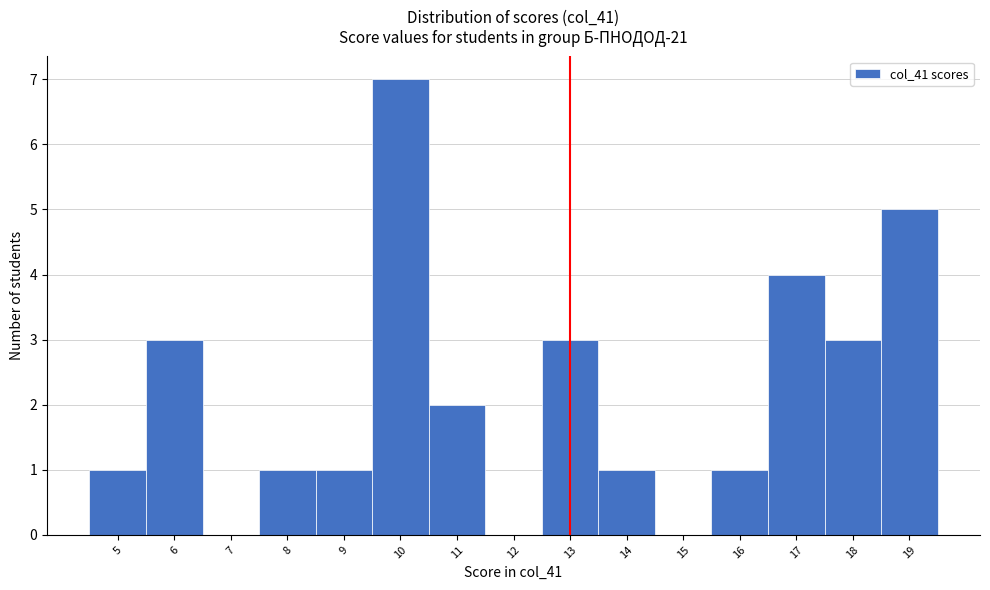

Reading left to right, transcribe this chart: for each bar, give the range it covers on the x-axis and its height. The values are not printed on the chart, so give them approximately, as read against the axis.

4.5 to 5.5: 1
5.5 to 6.5: 3
6.5 to 7.5: 0
7.5 to 8.5: 1
8.5 to 9.5: 1
9.5 to 10.5: 7
10.5 to 11.5: 2
11.5 to 12.5: 0
12.5 to 13.5: 3
13.5 to 14.5: 1
14.5 to 15.5: 0
15.5 to 16.5: 1
16.5 to 17.5: 4
17.5 to 18.5: 3
18.5 to 19.5: 5